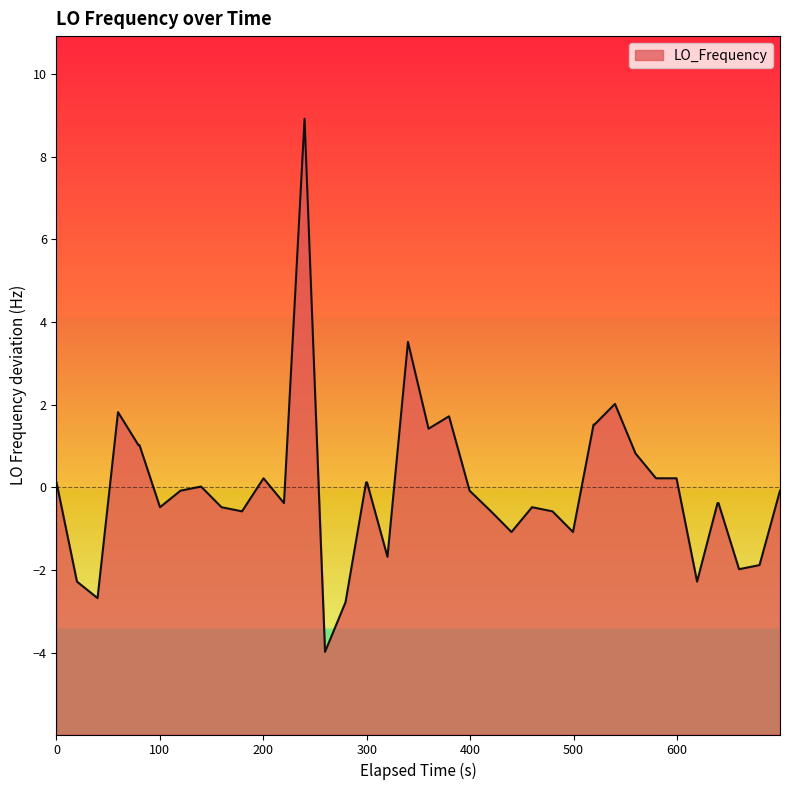

How many series are shown in this chart?

1